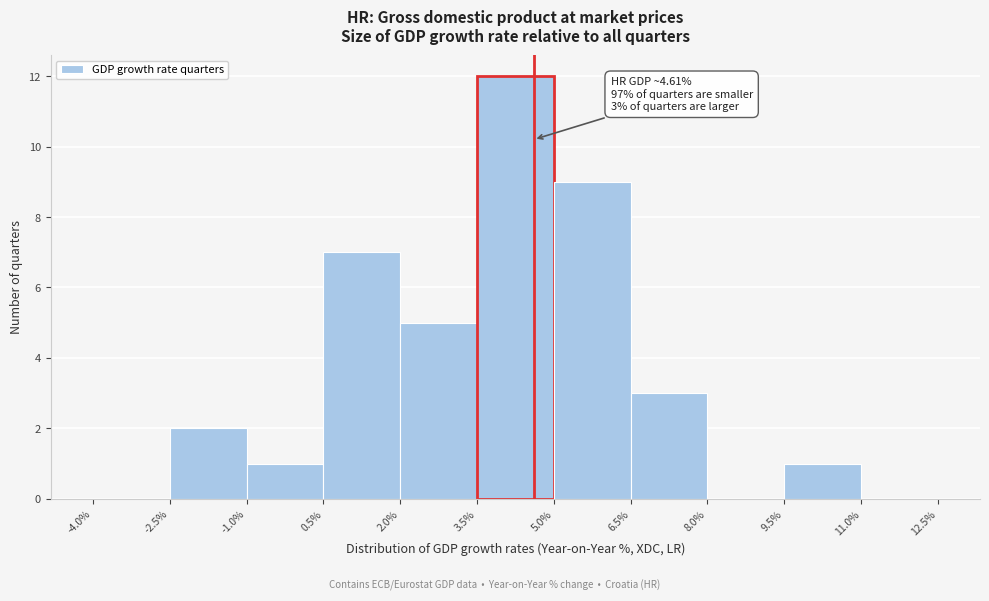

Which range on the x-axis has the tallest bar?

3.5% to 5.0%